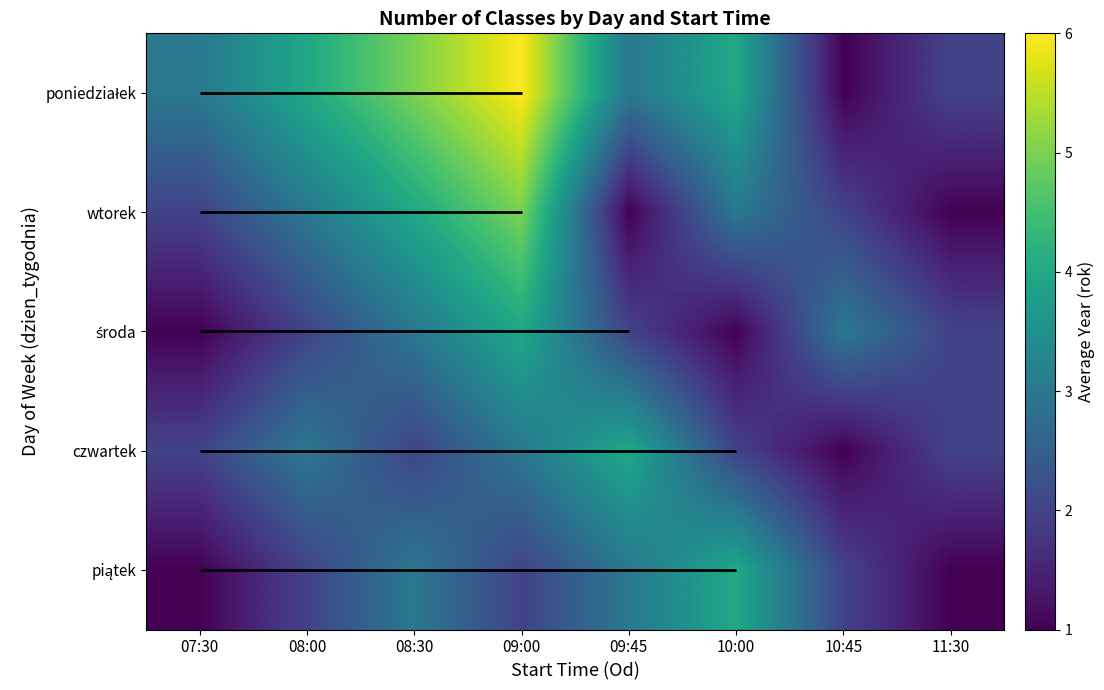

How many series are shown in this chart?

5